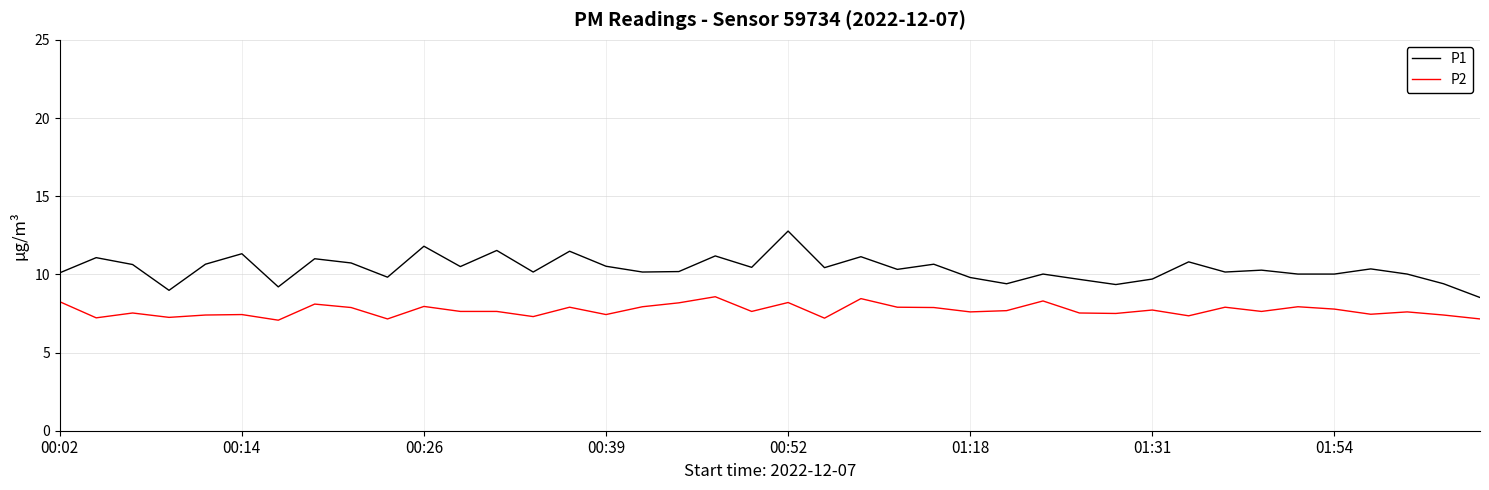

What is the greatest value displayed?

12.8